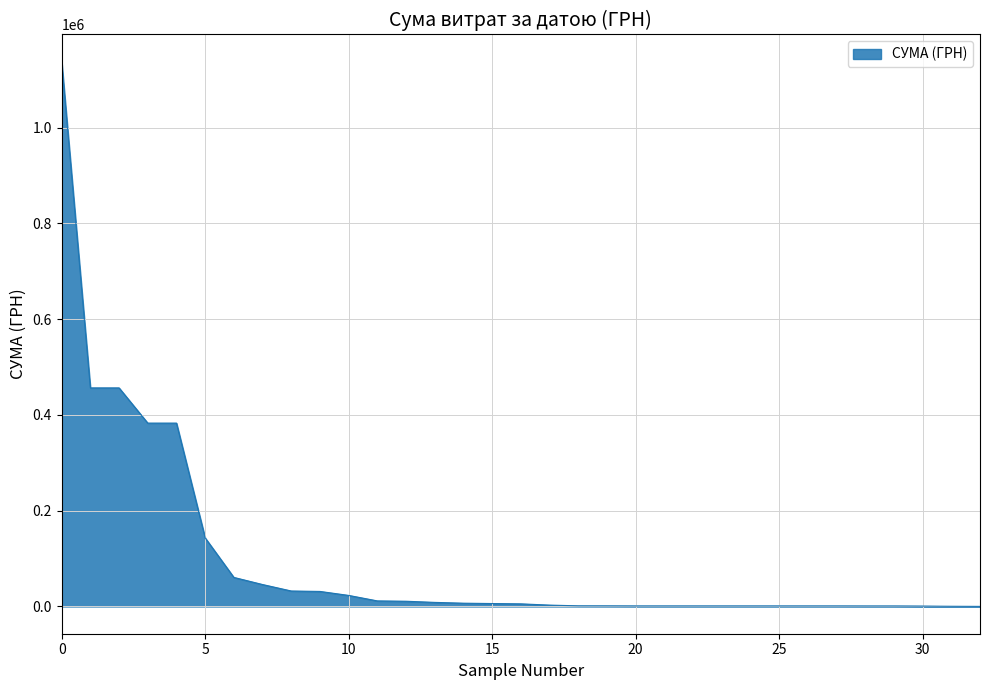

What is the difference between the maximum and minimum values?

1137694.5